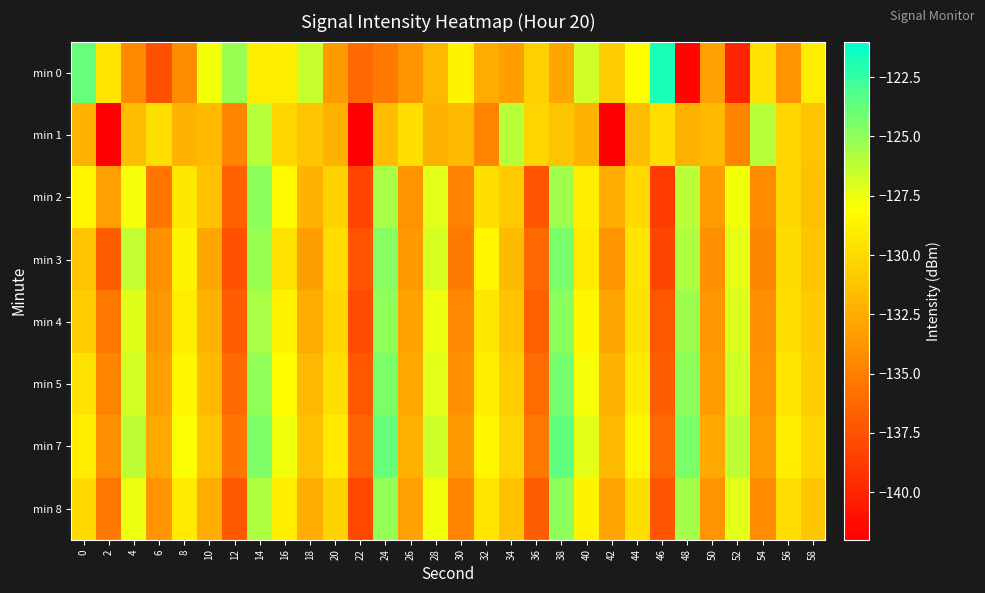

List the series in order of their peak value, highest first.

min 0, min 7, min 5, min 3, min 4, min 2, min 8, min 1